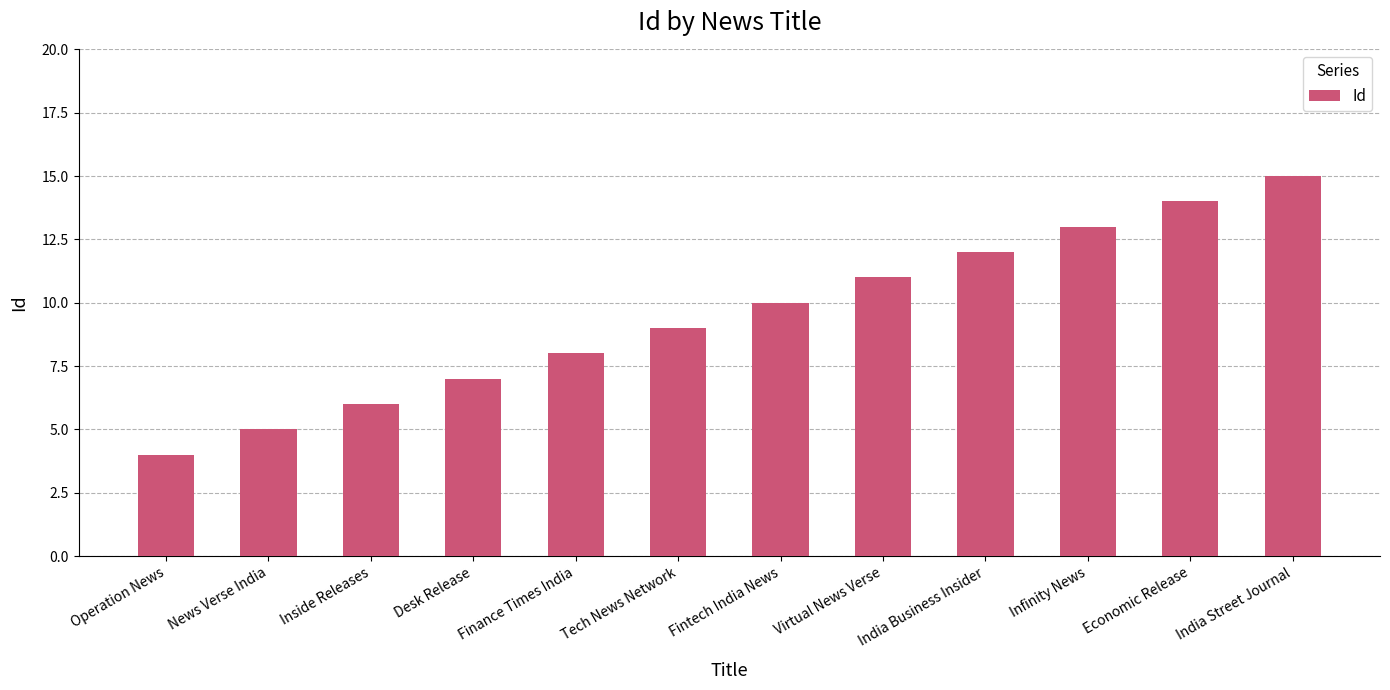

What is the change in value from Inside Releases to Infinity News?

+7